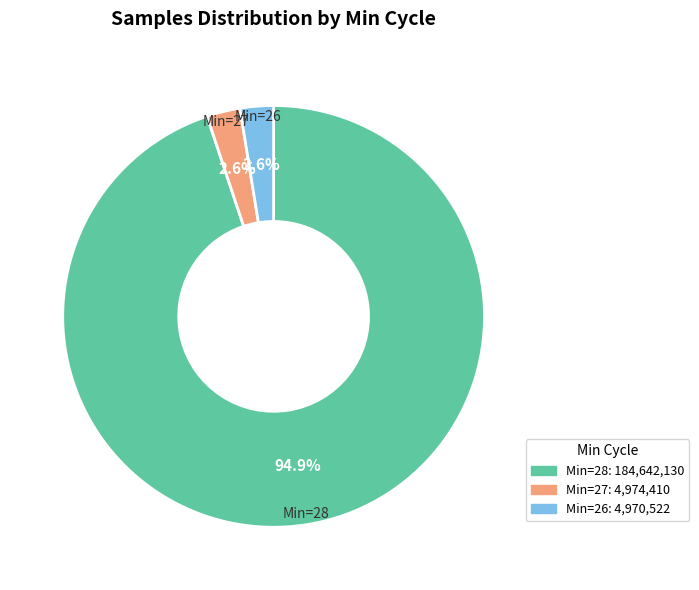

How many segments does this pie chart have?

3